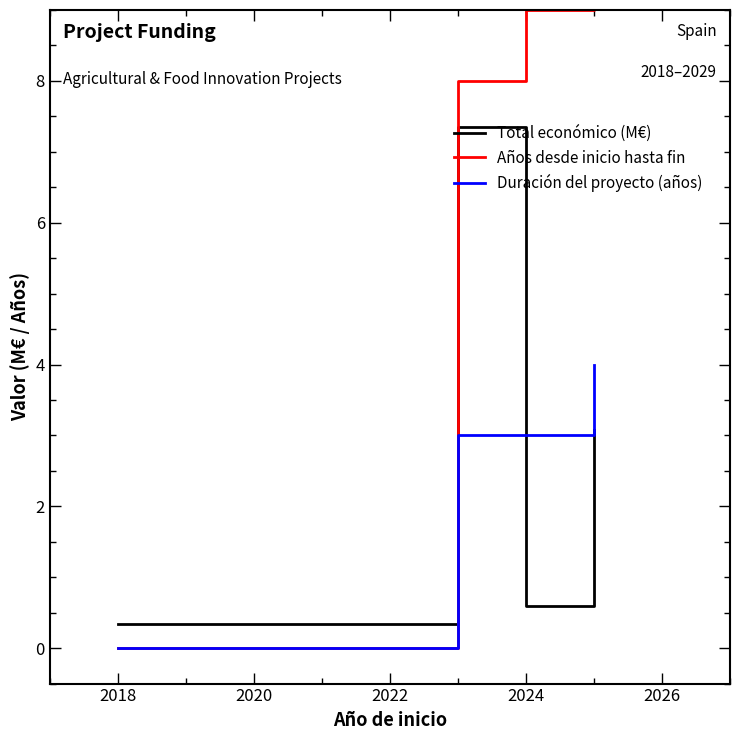

Which series has the largest range (max minus min)?

Años desde inicio hasta fin